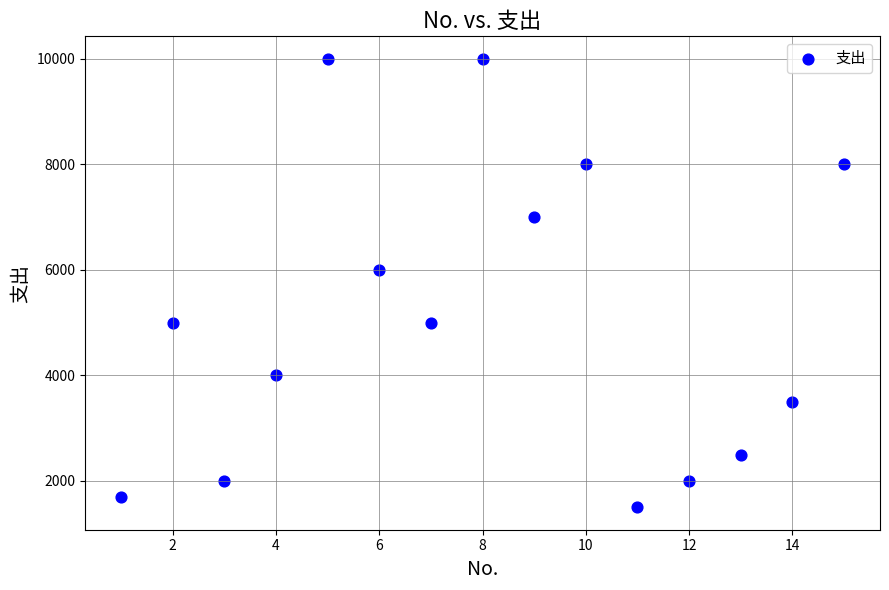

What Y value in the scatter plot is closest to 5750?

6000